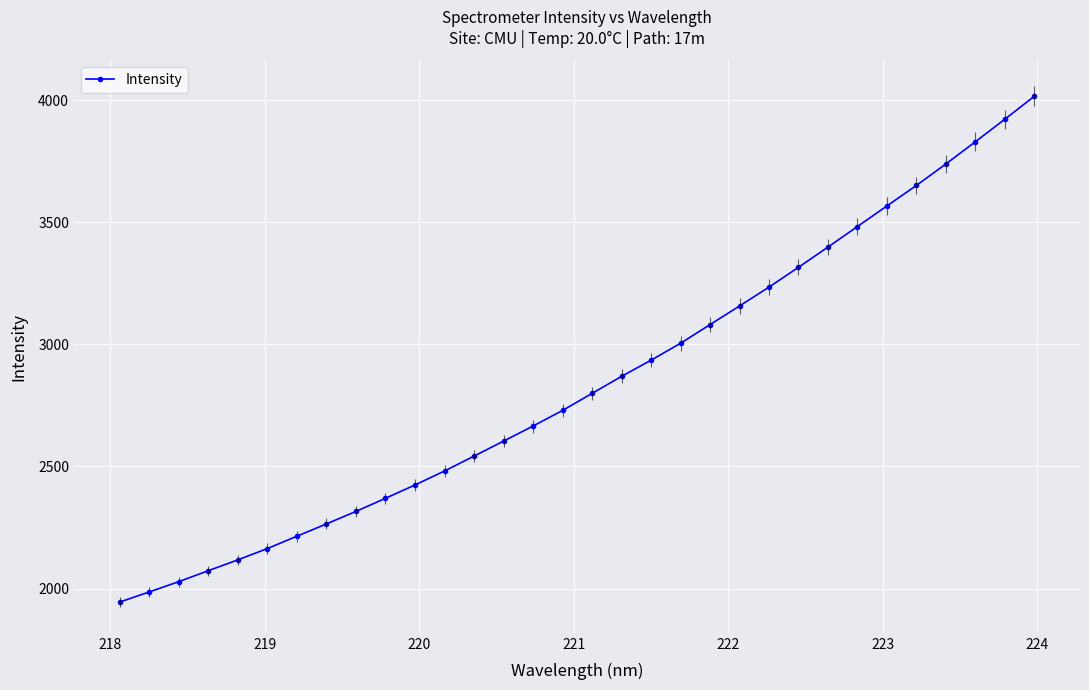

What is the difference between the maximum and minimum values?

2071.9